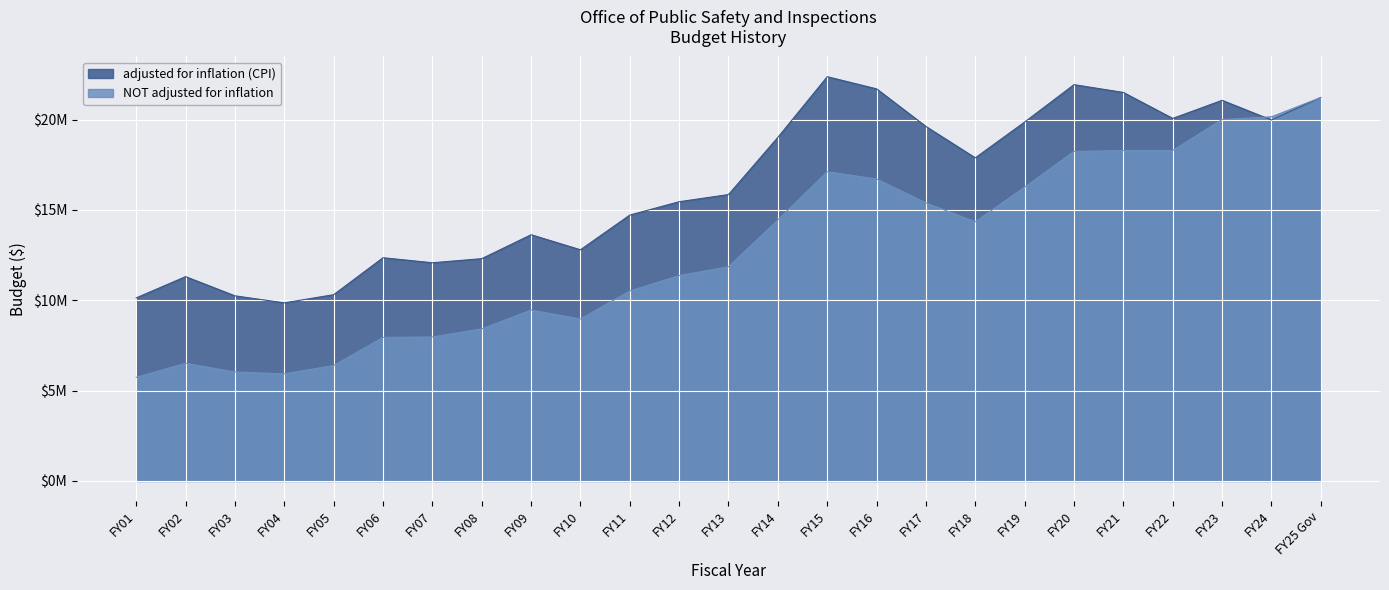

What is the maximum value shown in the chart?

22369637